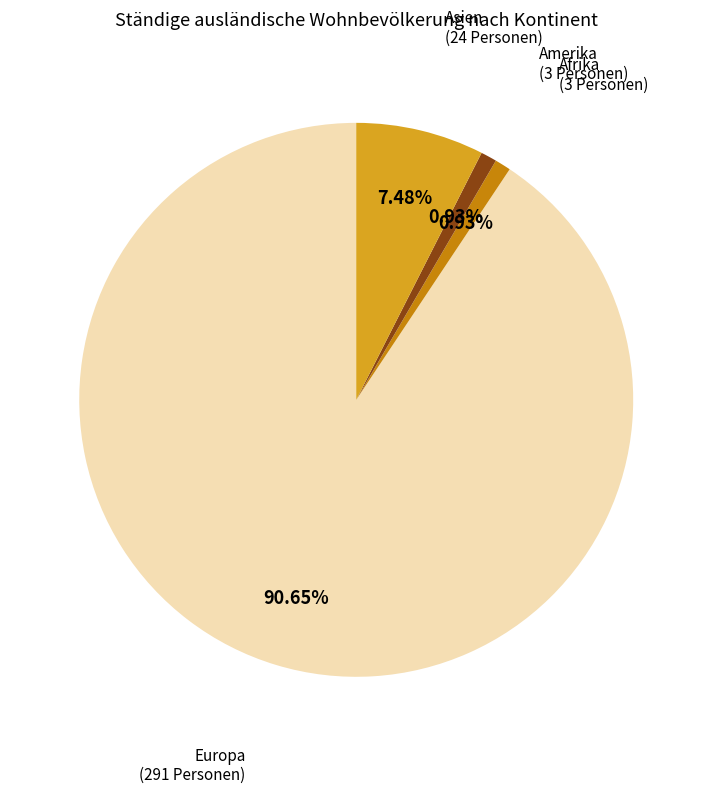

Is there a majority slice in this chart?

Yes